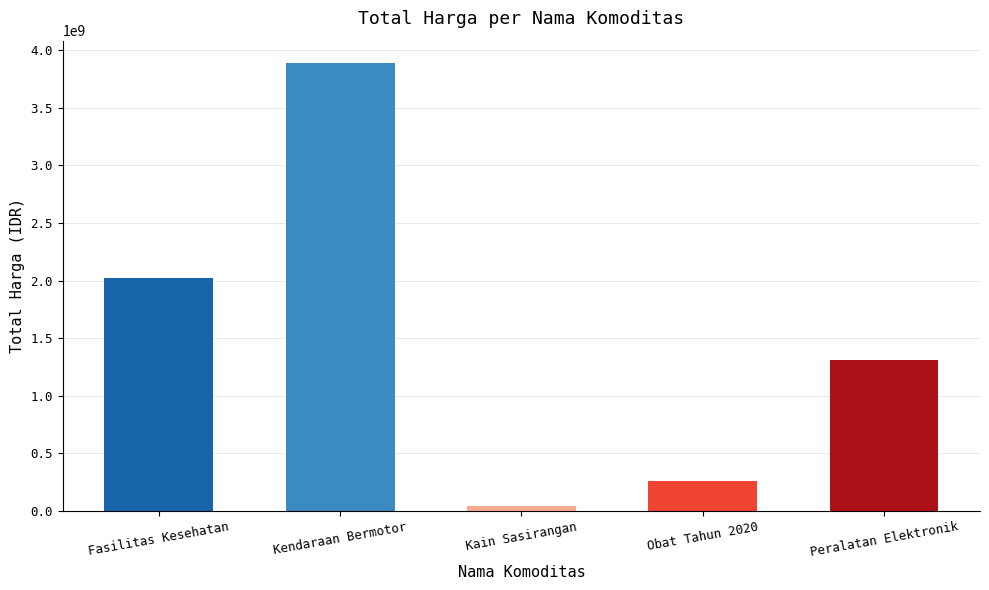

Reading left to right, list all the values displayed in this chart.

Fasilitas Kesehatan=2020217015	Kendaraan Bermotor=3888564100	Kain Sasirangan=38075000	Obat Tahun 2020=260420170	Peralatan Elektronik=1311220800